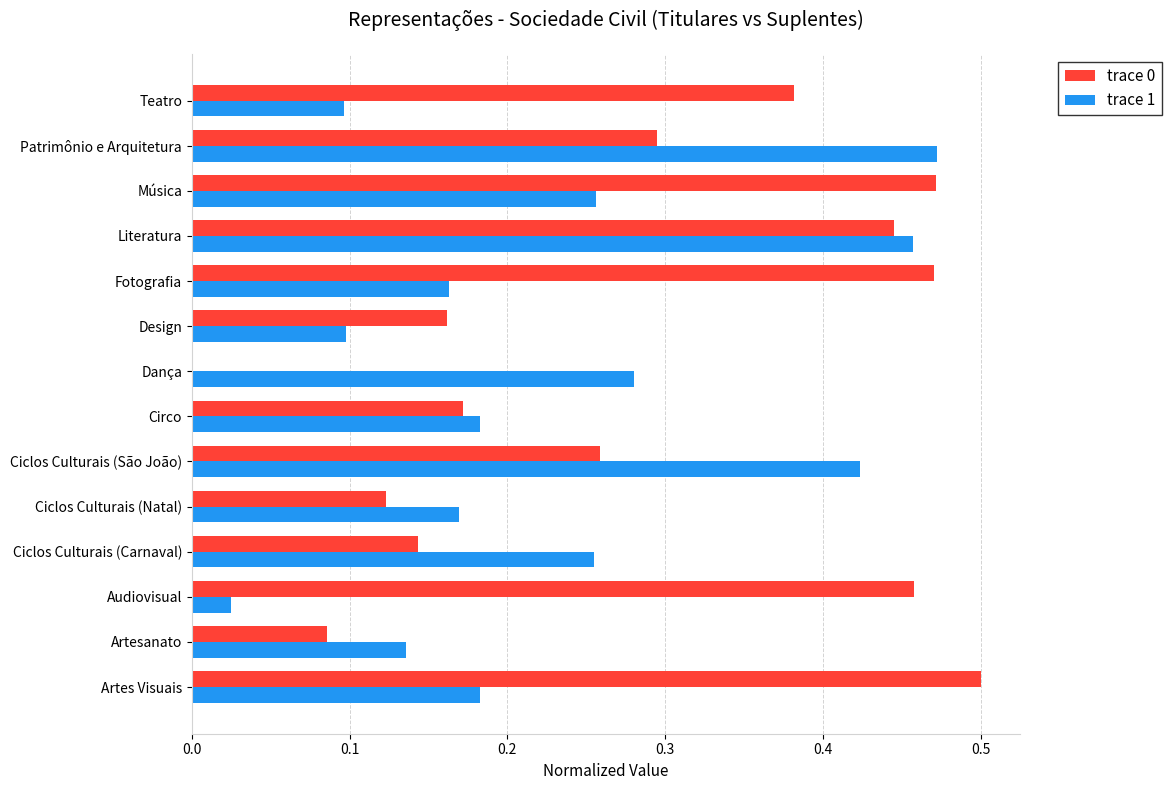

At which category is the sum across all series the highest?

Literatura